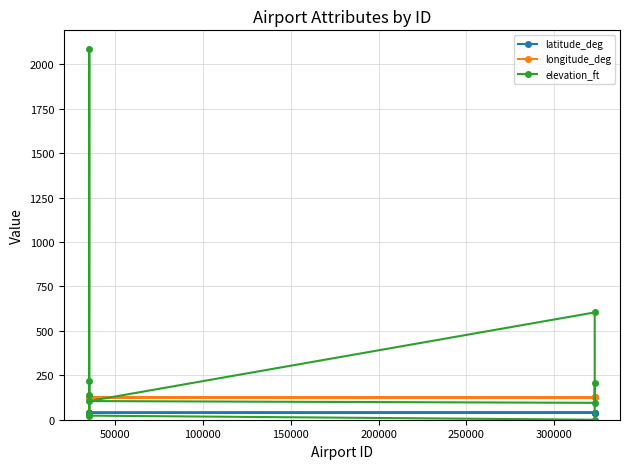

Which series has the widest spread of values?

elevation_ft